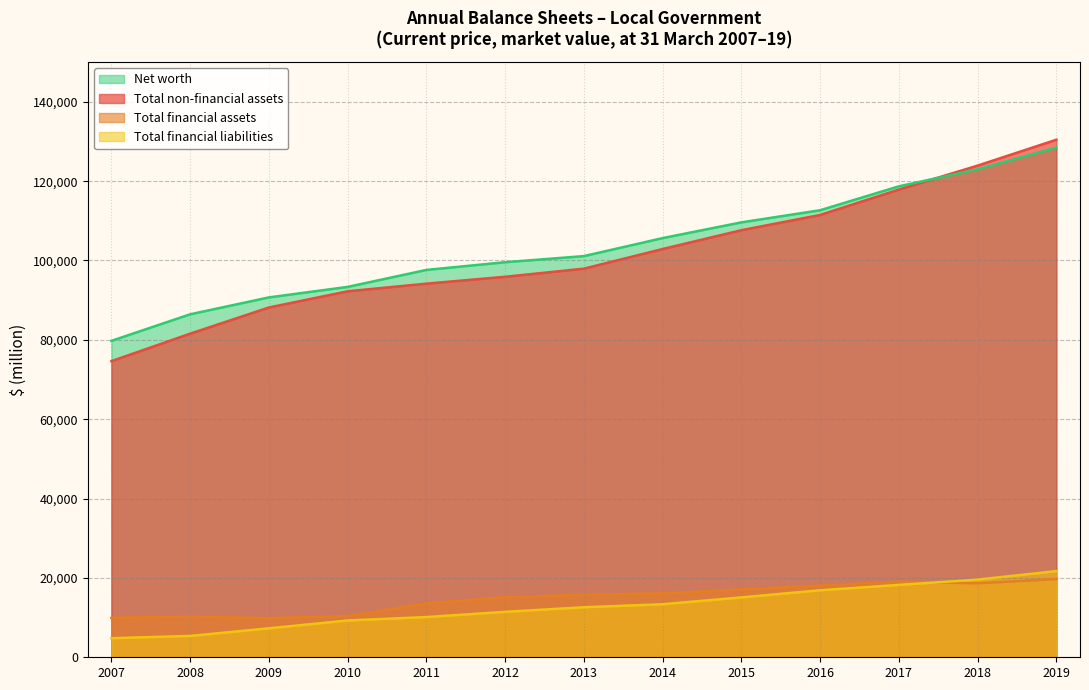

The Total non-financial assets series shows 115826.0 at 2009. True or false?

False